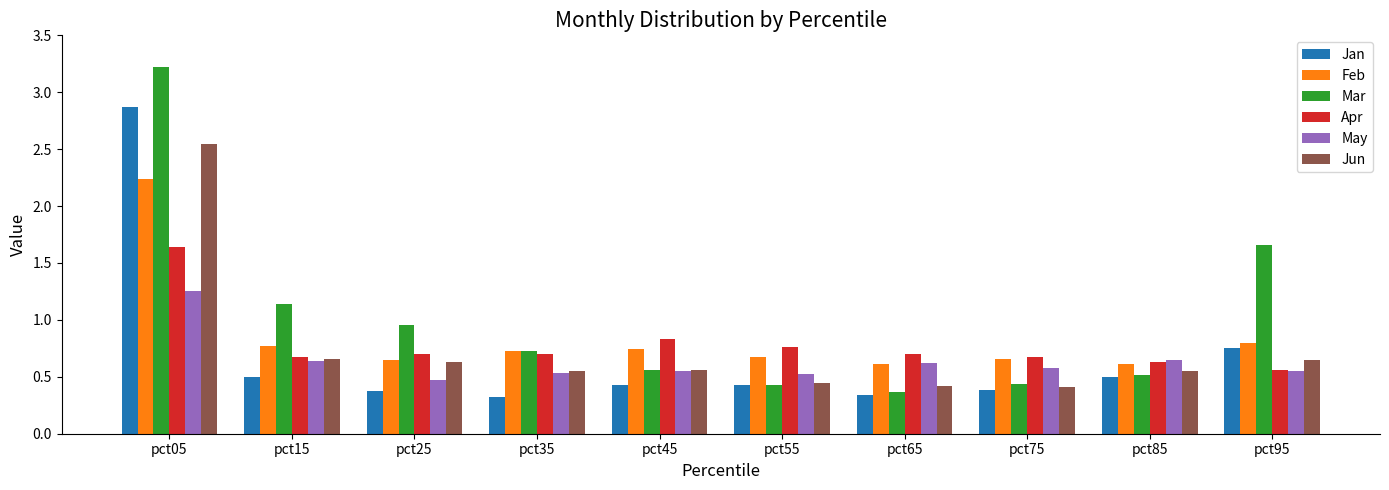

What are all the series names shown in the legend?

Jan, Feb, Mar, Apr, May, Jun